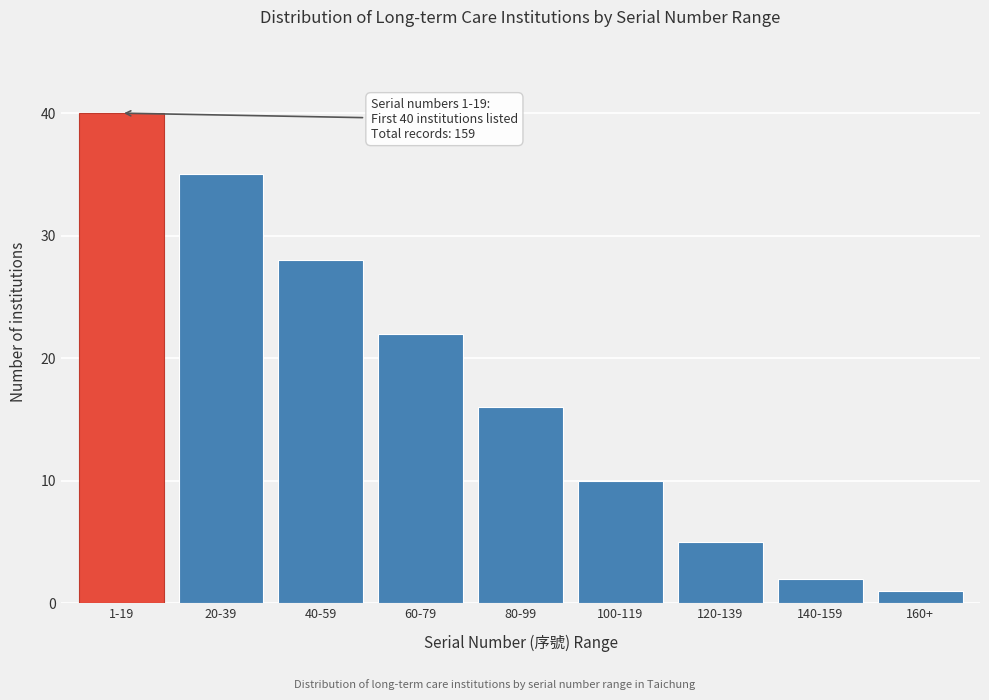

Reading right to left, what are all the values shown in this chart?

1	2	5	10	16	22	28	35	40